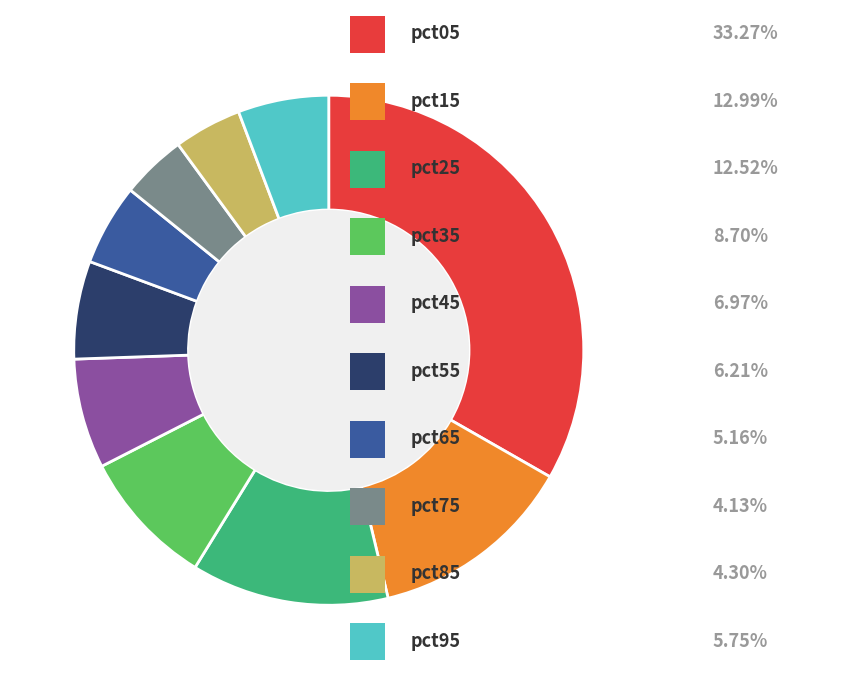

Count the number of slices in the pie.

10